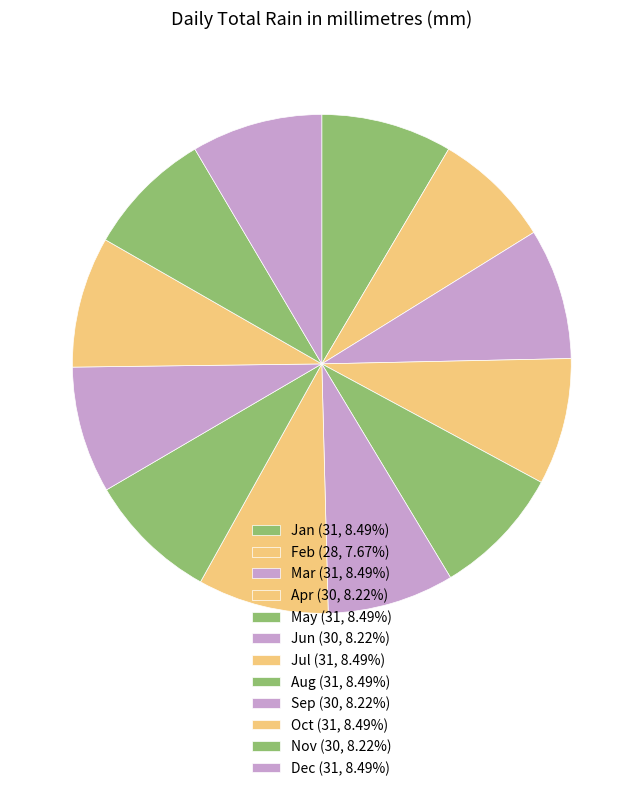

How many segments does this pie chart have?

12